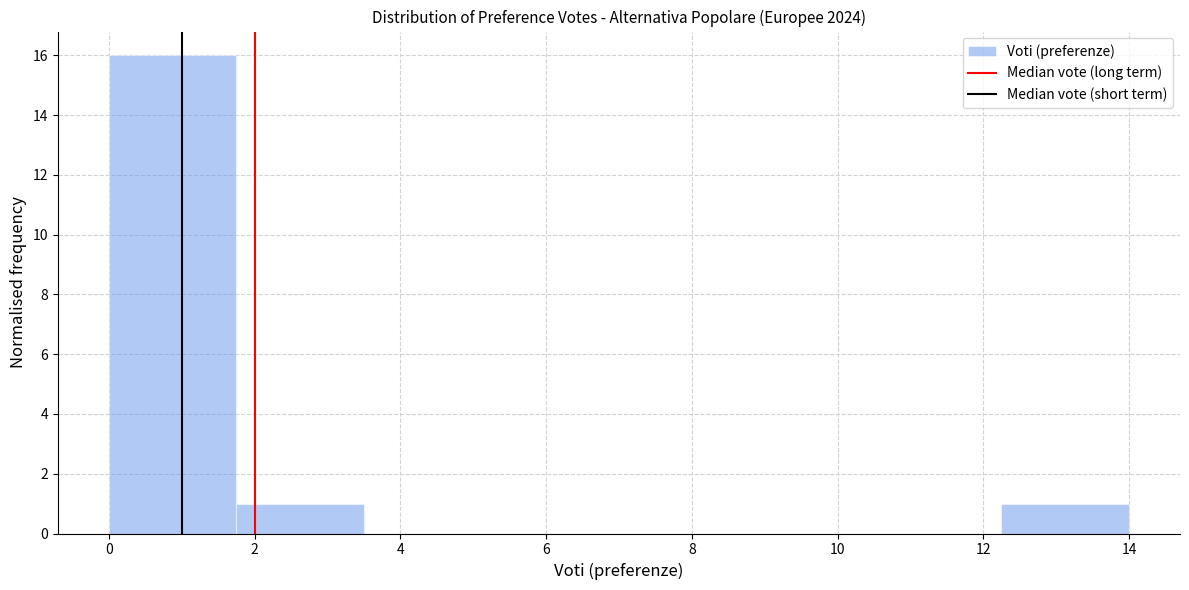

Reading left to right, list every bar in this chart as the range it spans on the x-axis followed by its height. Neither the bar edges nor the heights are printed on the chart, so give them approximately, as read against the axes.

0.00 to 1.75: 16
1.75 to 3.50: 1
3.50 to 5.25: 0
5.25 to 7.00: 0
7.00 to 8.75: 0
8.75 to 10.50: 0
10.50 to 12.25: 0
12.25 to 14.00: 1